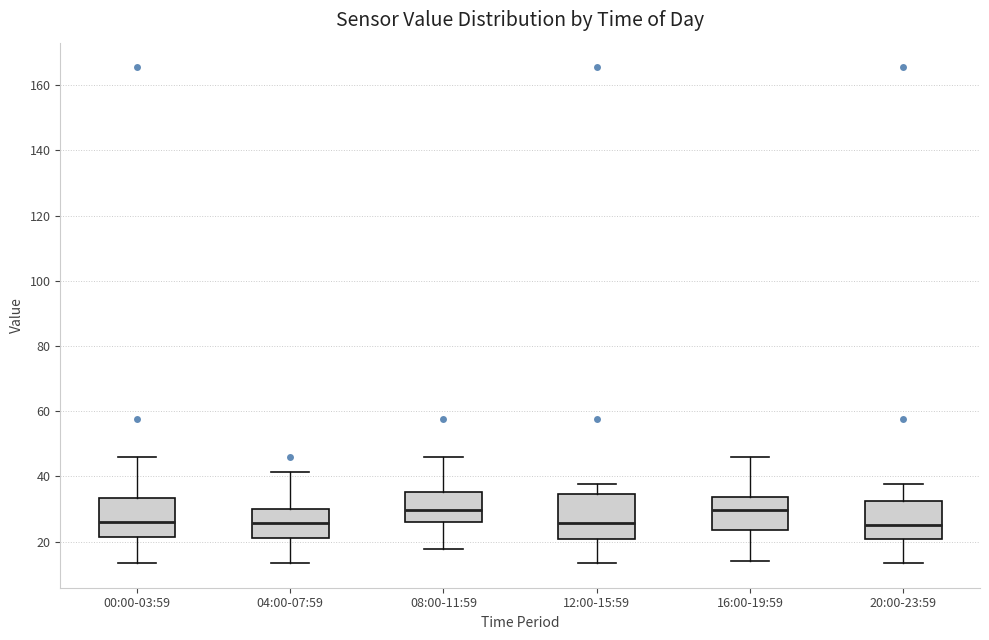

Where does the median line of the box for 16:00-19:59 sit on the y-axis? The values are not printed on the chart, so give them approximately, as read against the axis.

30